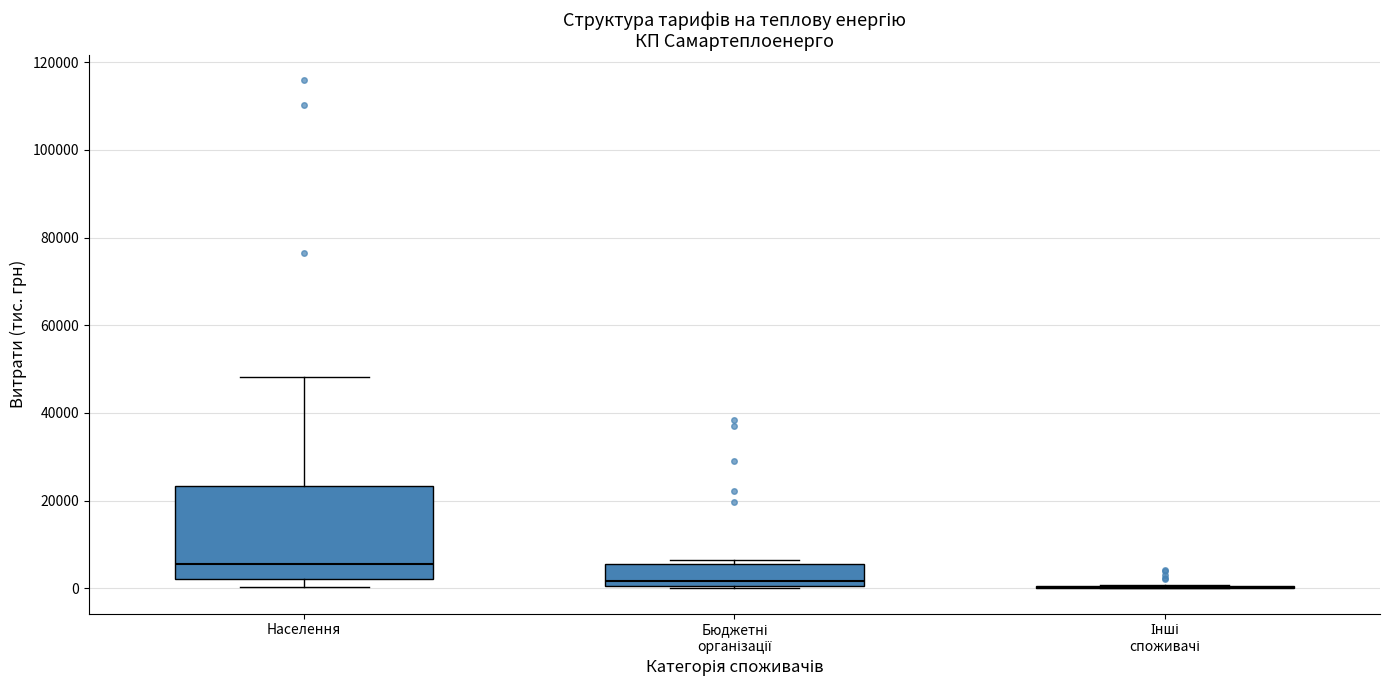

Reading left to right, transcribe this box plot: for each box, give where its median line is, the range the box spans, and where its two whiskers end, as read against the y-axis. The values are not printed on the chart, so give them approximately, as read against the axis.

Населення: median 6000, box 2000 to 24000, whiskers 0 to 48000
Бюджетні організації: median 2000, box 0 to 6000, whiskers 0 to 6000 (just above the box's upper edge)
Інші споживачі: box collapsed to a line at 0, whiskers 0 to 0